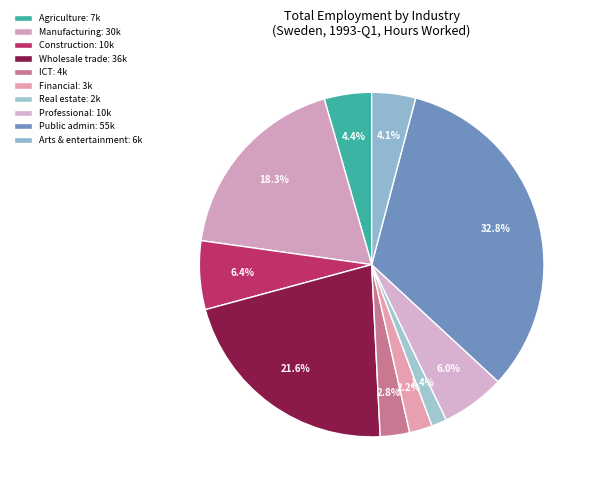

Count the number of slices in the pie.

10